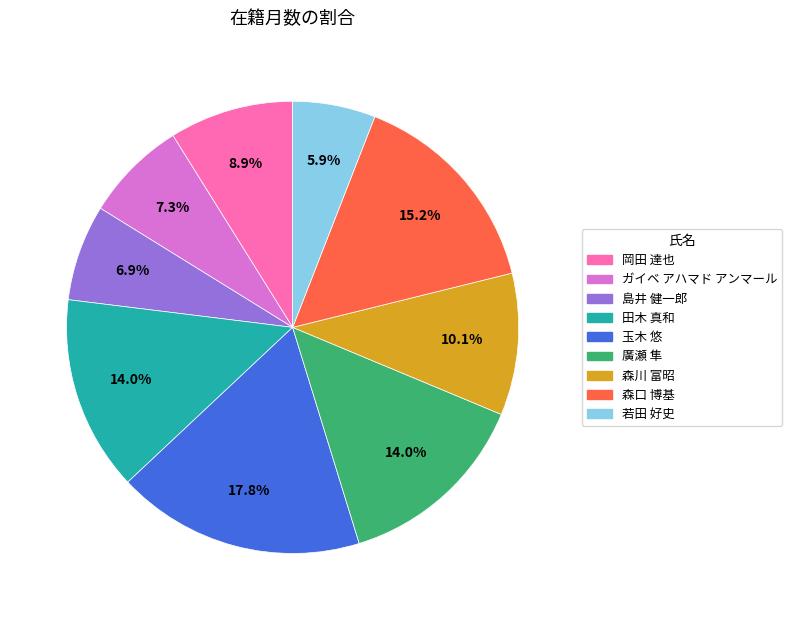

The ガイベ アハマド アンマール slice represents 15% of the pie. True or false?

False